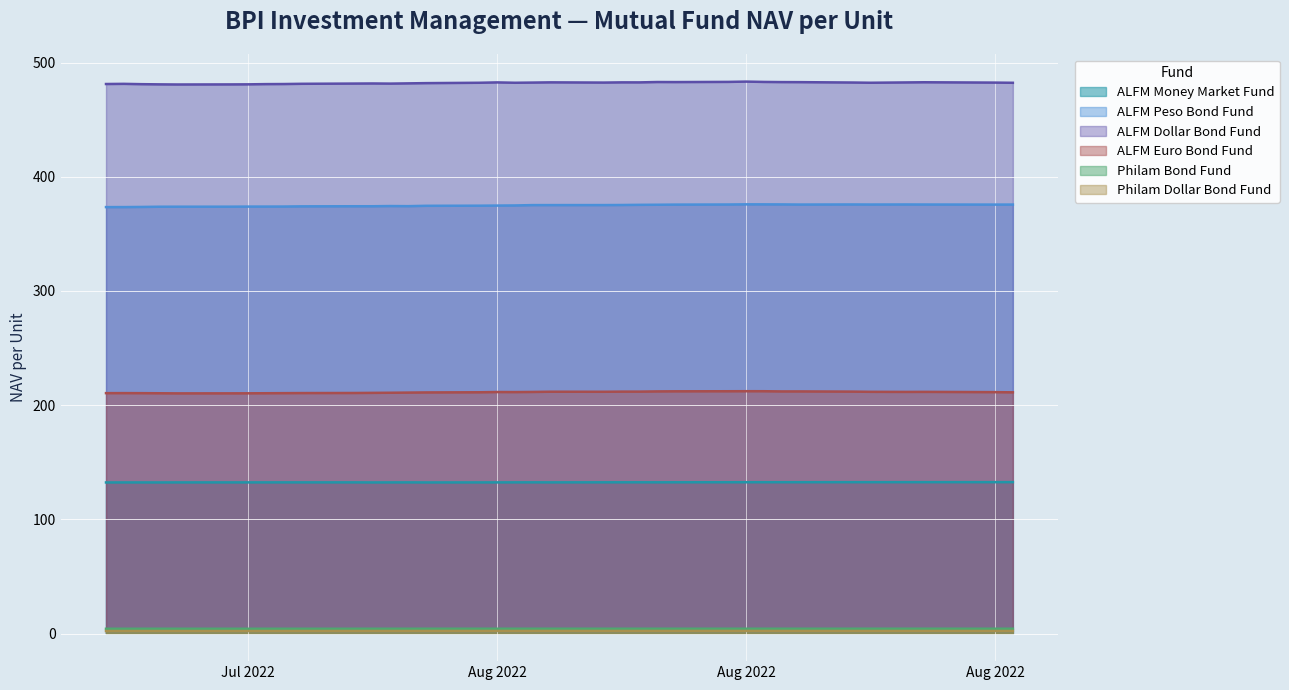

How many interior local valleys does the ALFM Euro Bond Fund series have?

5